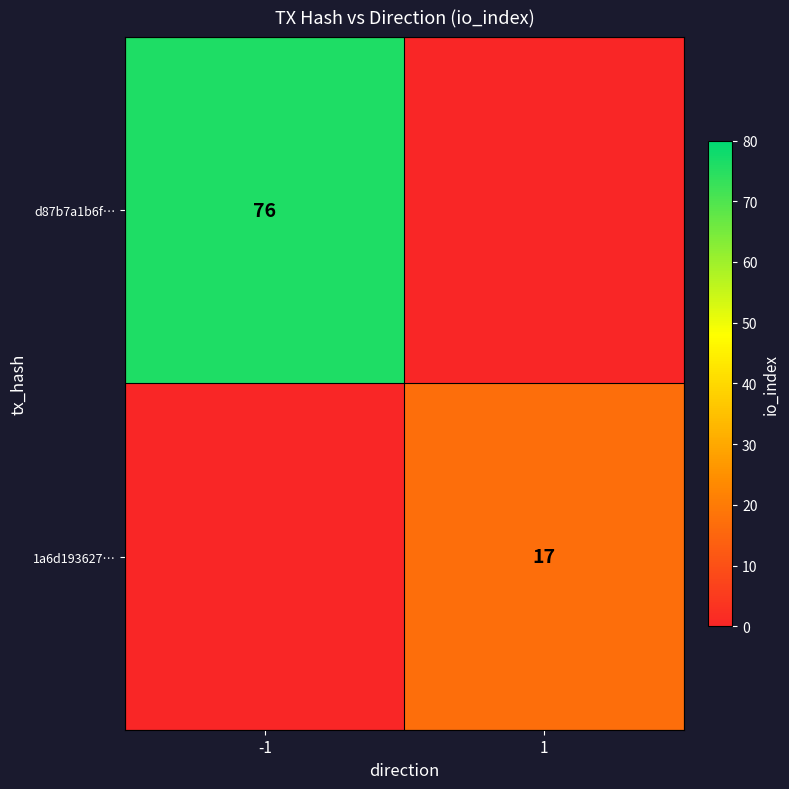

Which category has the lowest value in the d87b7a1b6f… series?

1